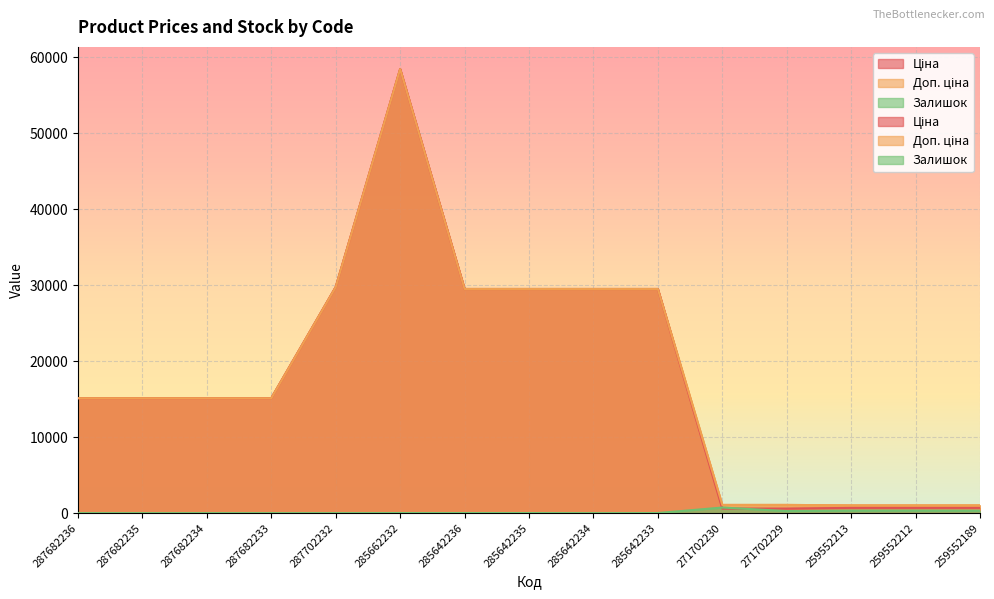

What is the approximate value of Ціна at 285662232?

58426.5